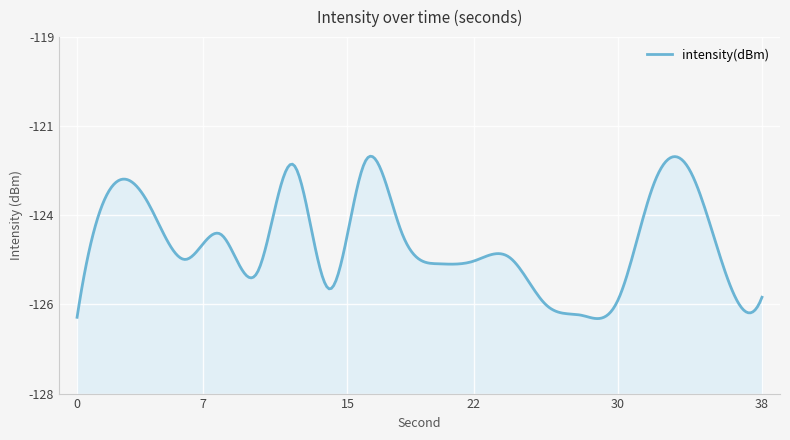

How many points are higher than both their immediate neighbors (excluding endpoints)?

6